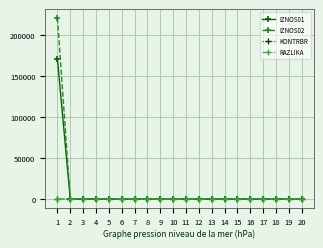

The value of RAZLIKA at 11 is 0.0. True or false?

True